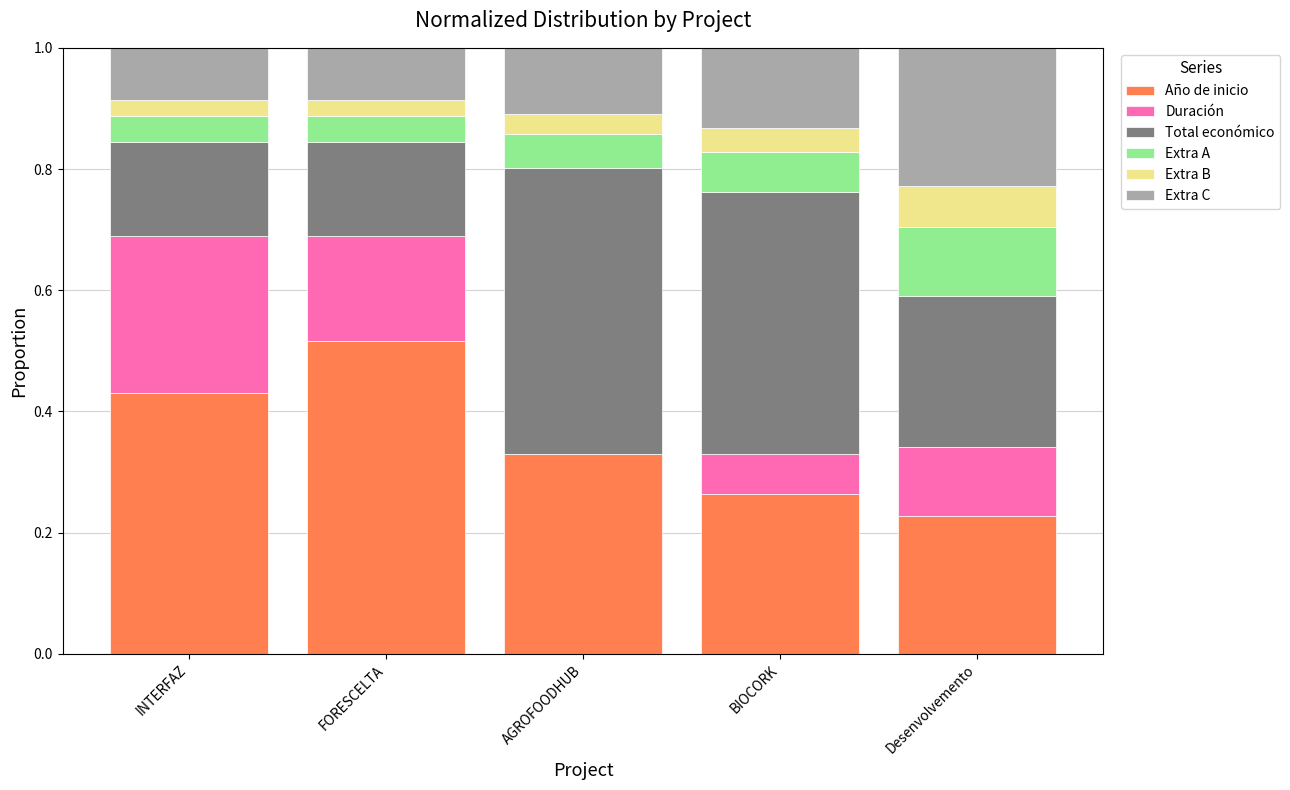

What is the sum of all Año de inicio values?

1.8